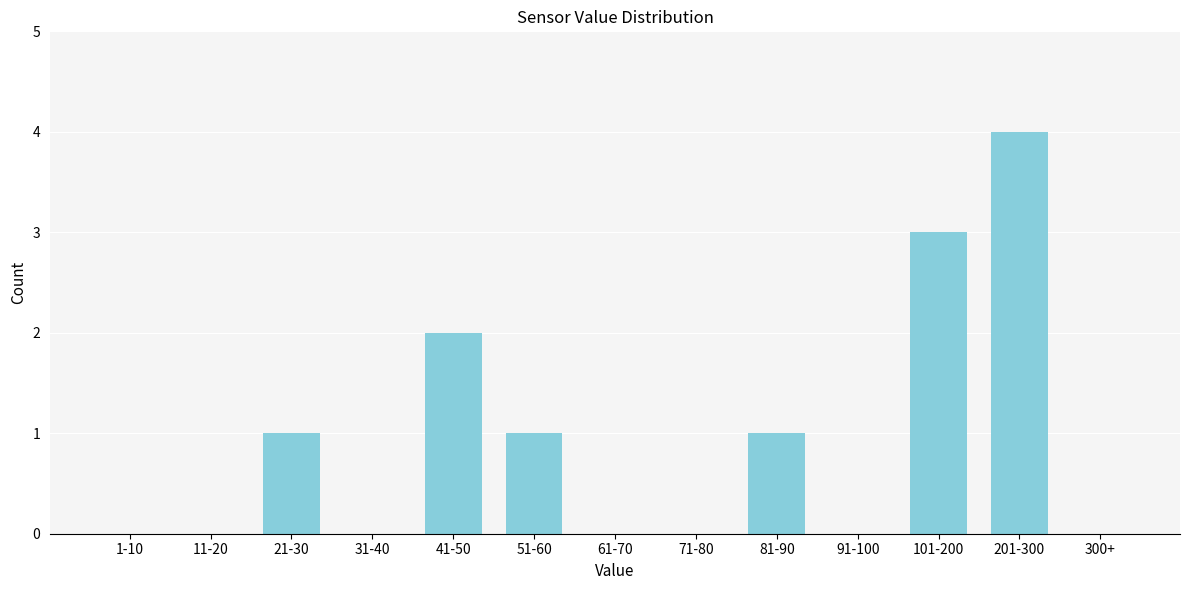

Reading left to right, what are all the values shown in this chart?

1-10=0	11-20=0	21-30=1	31-40=0	41-50=2	51-60=1	61-70=0	71-80=0	81-90=1	91-100=0	101-200=3	201-300=4	300+=0